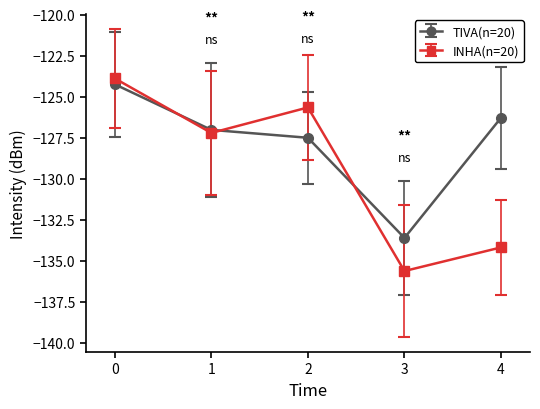

What is the value of the INHA(n=20) point at the 1st from the left?

-123.9